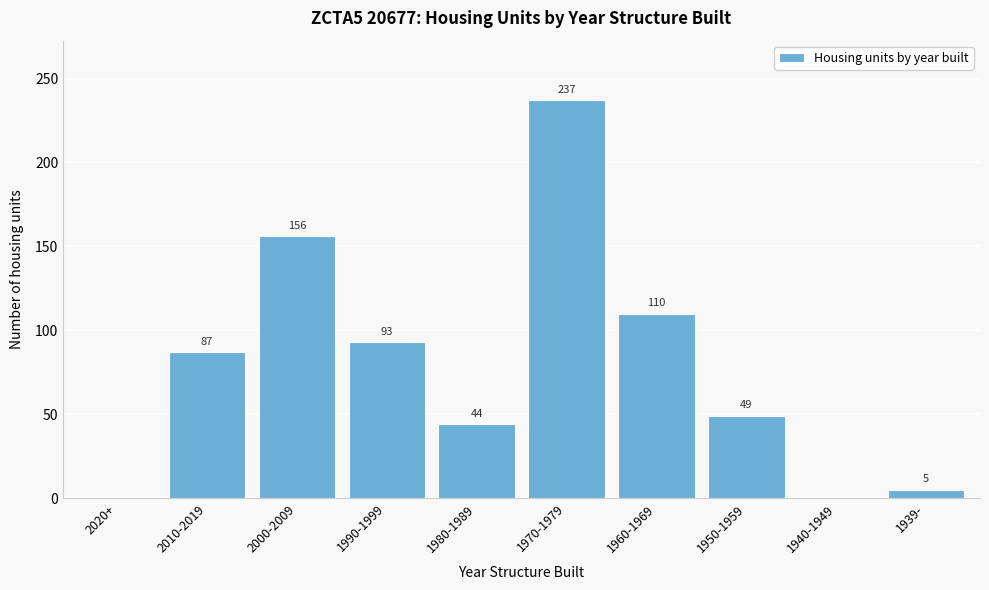

Reading left to right, transcribe all the data shown in this chart.

2020+=0	2010-2019=87	2000-2009=156	1990-1999=93	1980-1989=44	1970-1979=237	1960-1969=110	1950-1959=49	1940-1949=0	1939-=5